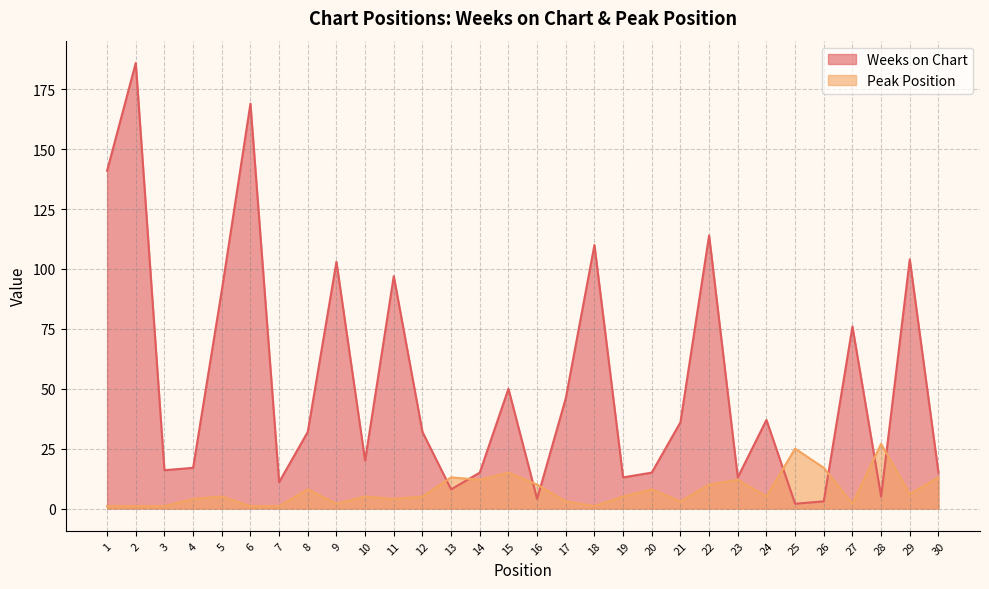

Count the number of categories in the chart.

30